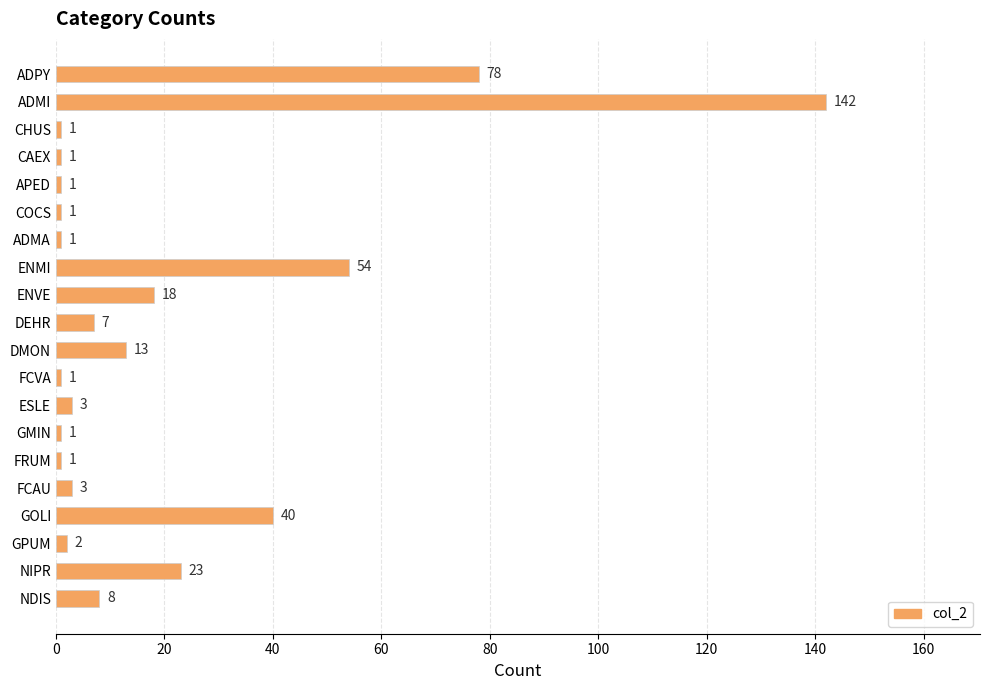

Reading top to bottom, list all the values displayed in this chart.

78	142	1	1	1	1	1	54	18	7	13	1	3	1	1	3	40	2	23	8